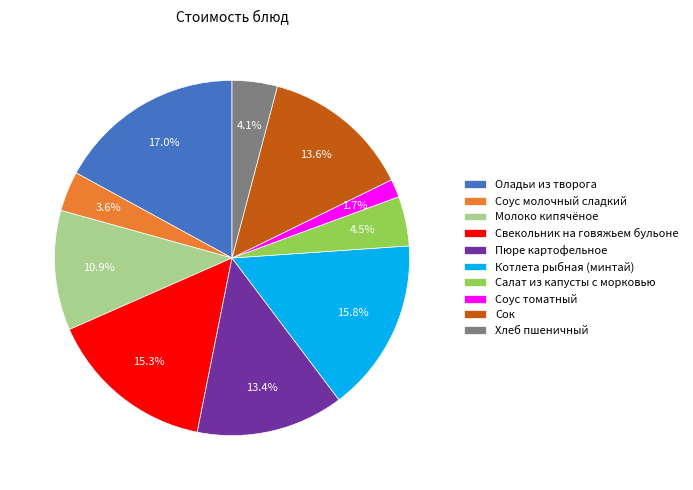

What is the largest slice in the pie chart?

Оладьи из творога